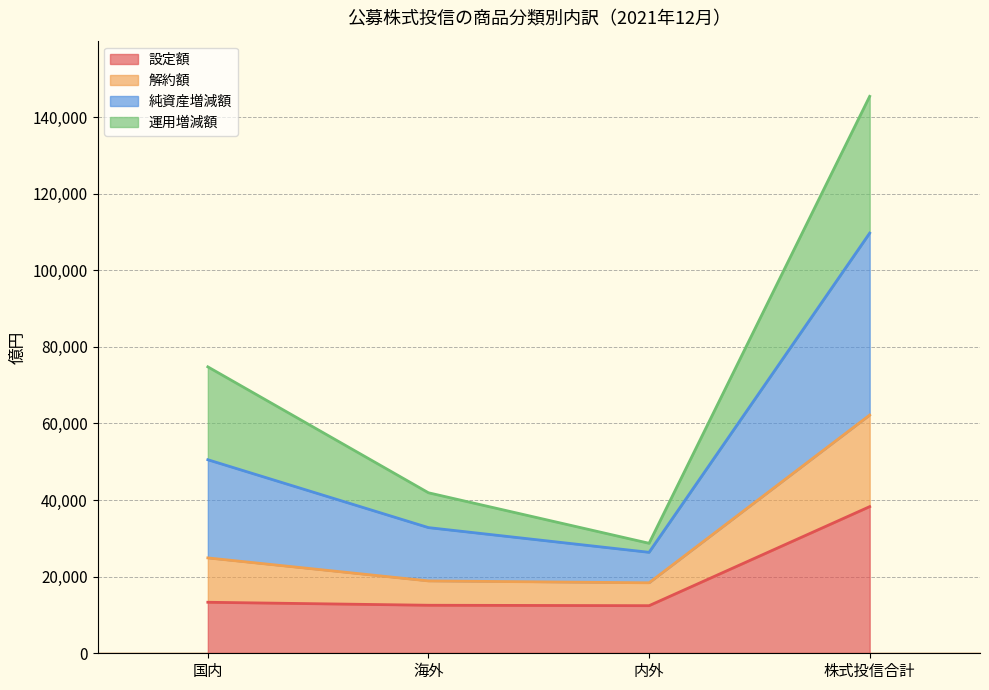

What is the lowest value of the 設定額 series?

12427